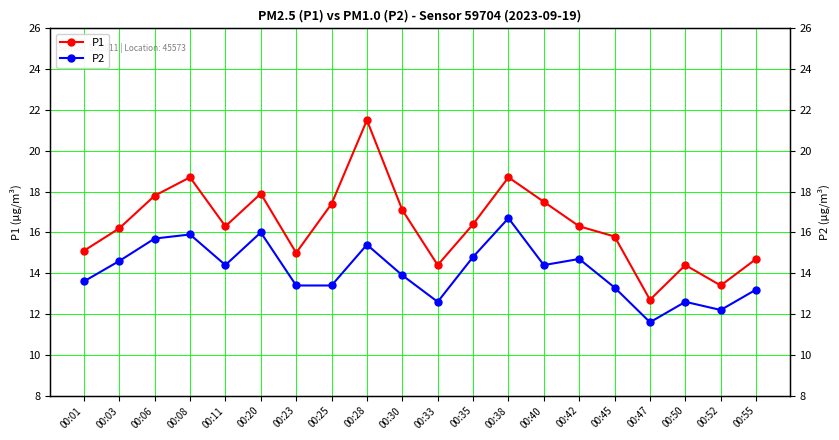

What is the total value across all series at 00:33?

27.0